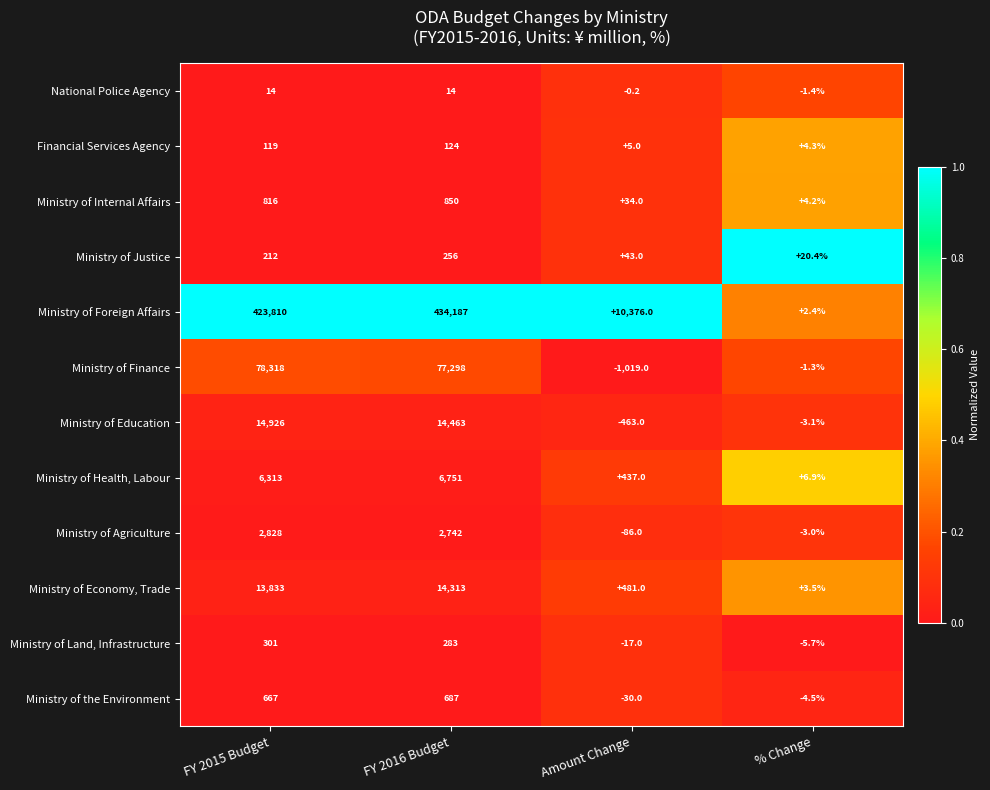

At which label does Ministry of Land, Infrastructure first exceed 283?

FY 2015 Budget